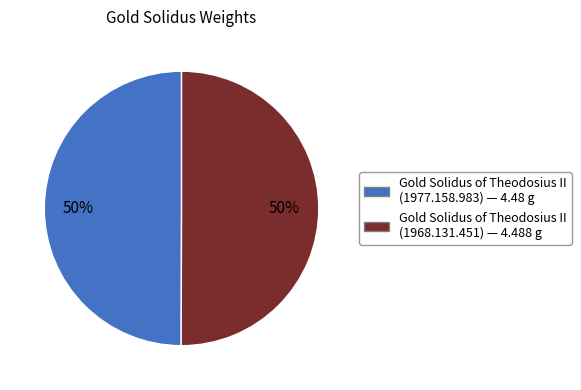

Do Gold Solidus of Theodosius II (1977.158.983) — 4.48 g and Gold Solidus of Theodosius II (1968.131.451) — 4.488 g together represent more than half of the pie?

Yes